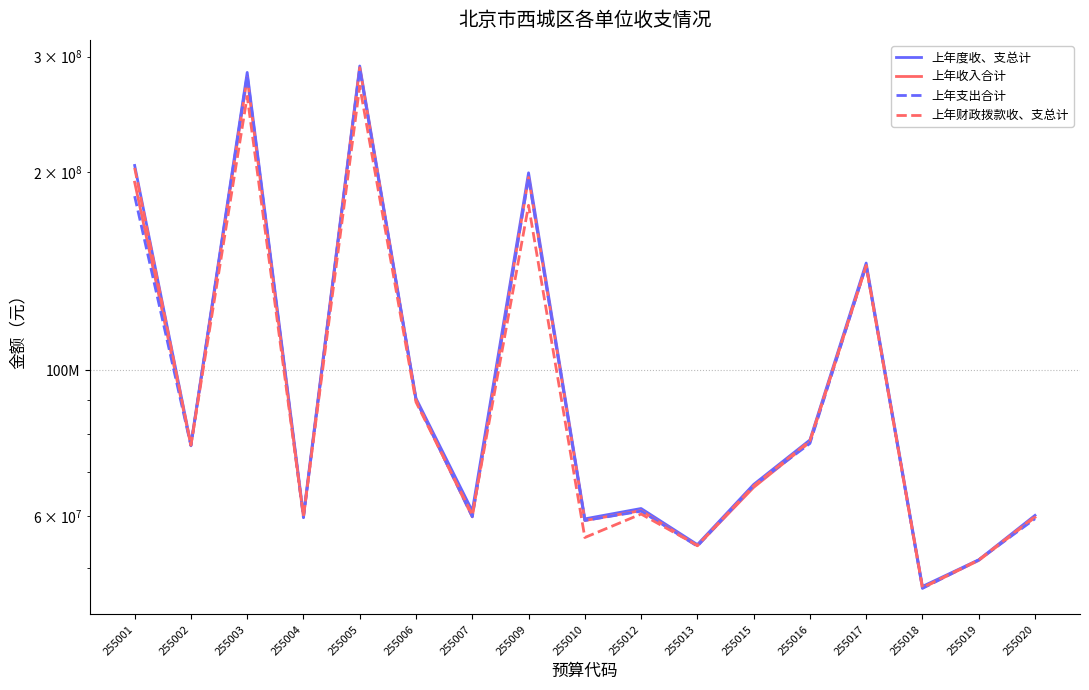

What is the difference between the second highest and second lowest values in the 上年收入合计 series?

227038925.2